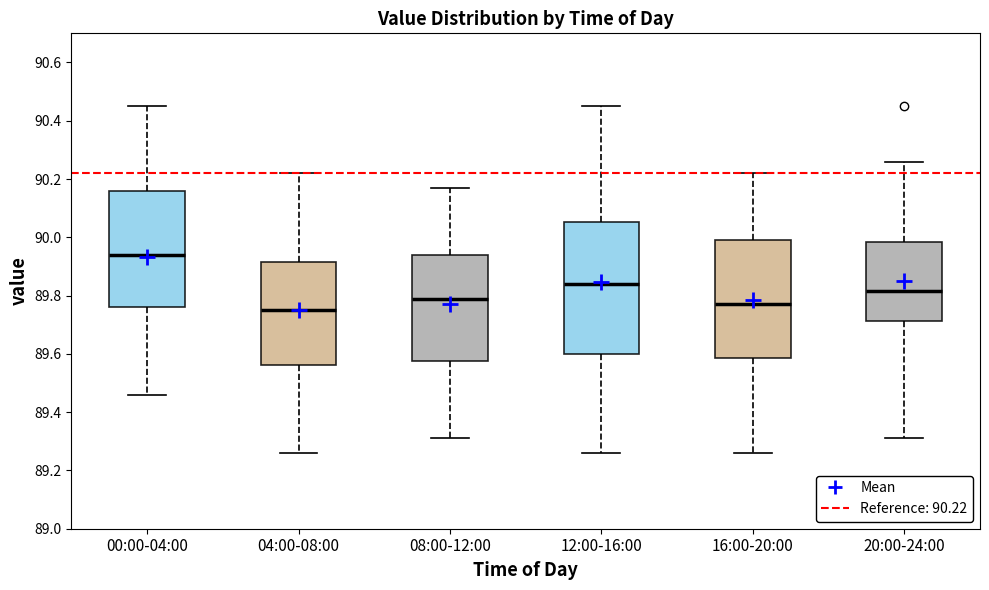

Which box is the tallest, from its lower edge to its upper edge?

12:00-16:00